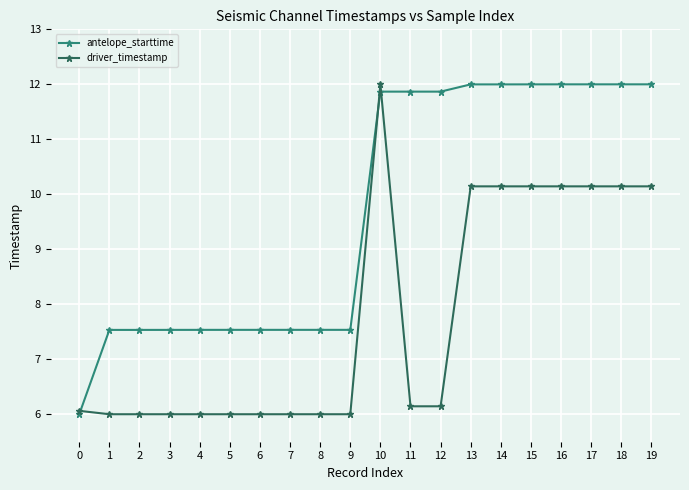

Between which two adjacent categories do antelope_starttime and driver_timestamp first intersect?

0 and 1